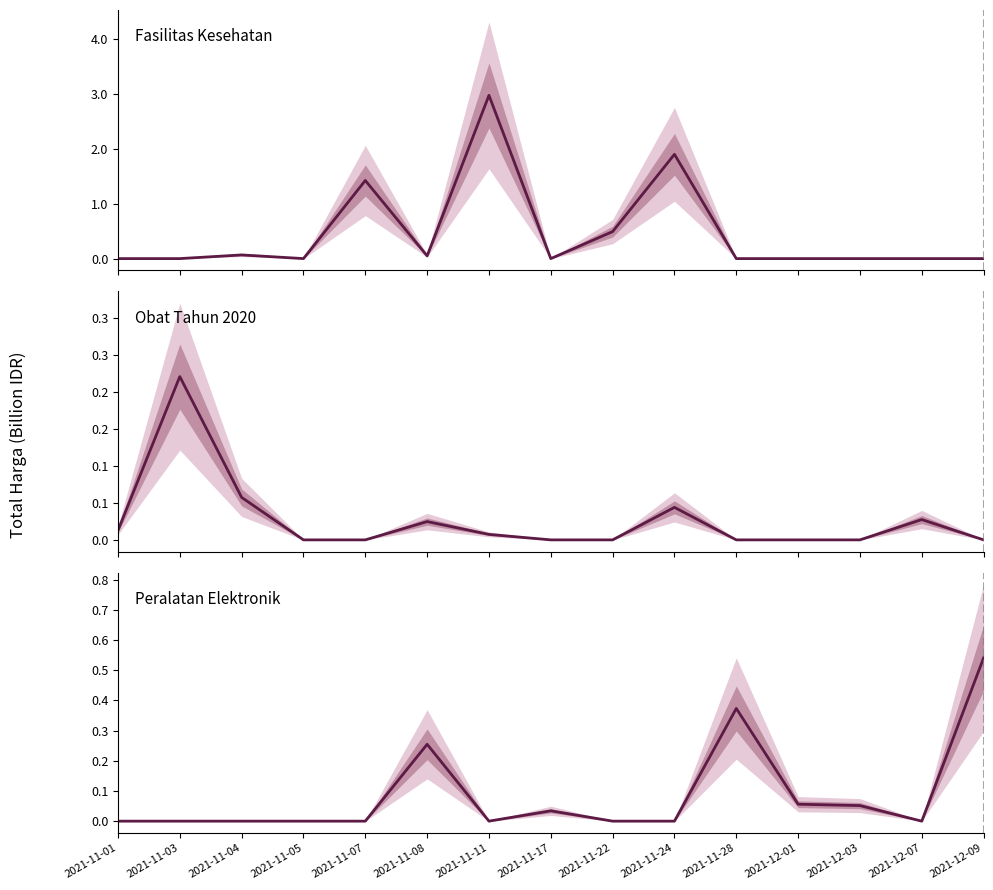

What is the difference between the maximum and minimum values in the Fasilitas Kesehatan series?

3.0